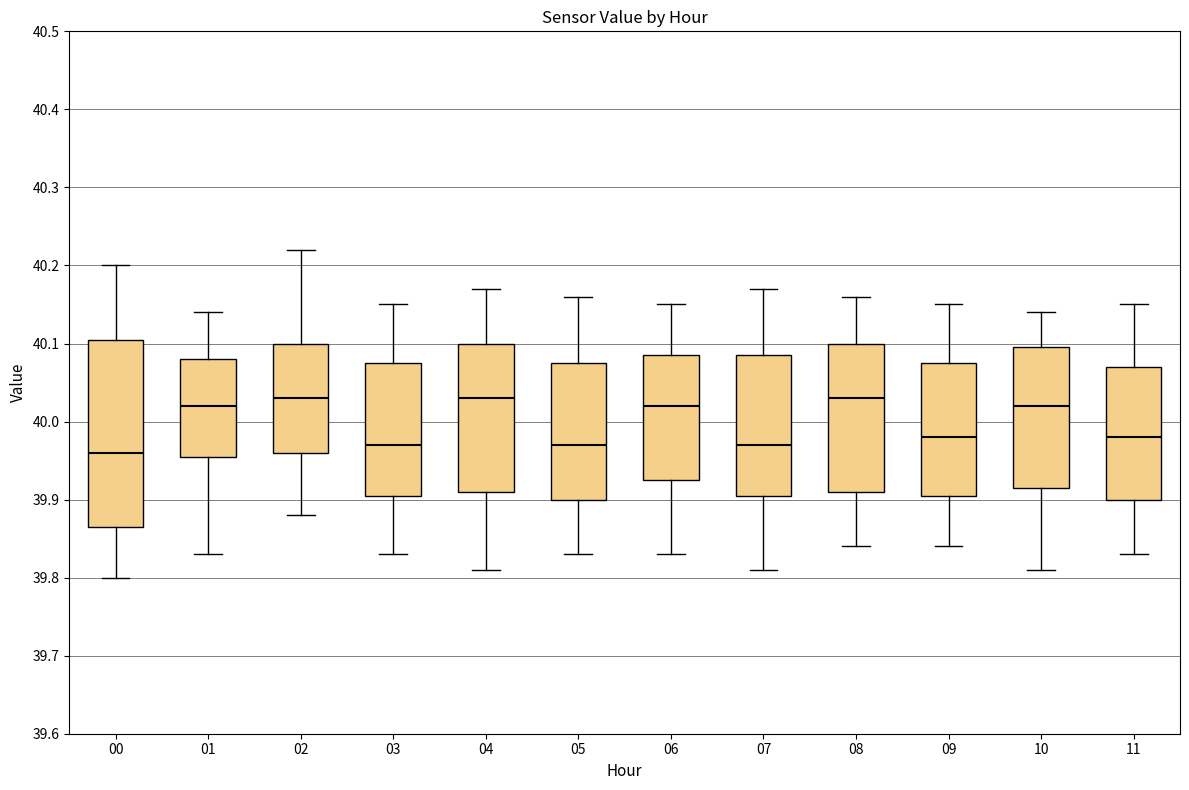

Reading left to right, transcribe this box plot: for each box, give where its median line is, the range the box spans, and where its two whiskers end, as read against the y-axis. The values are not printed on the chart, so give them approximately, as read against the axis.

00: median 39.96, box 39.87 to 40.11, whiskers 39.80 to 40.20
01: median 40.02, box 39.96 to 40.08, whiskers 39.83 to 40.14
02: median 40.03, box 39.96 to 40.10, whiskers 39.88 to 40.22
03: median 39.97, box 39.91 to 40.08, whiskers 39.83 to 40.15
04: median 40.03, box 39.91 to 40.10, whiskers 39.81 to 40.17
05: median 39.97, box 39.90 to 40.08, whiskers 39.83 to 40.16
06: median 40.02, box 39.93 to 40.09, whiskers 39.83 to 40.15
07: median 39.97, box 39.91 to 40.09, whiskers 39.81 to 40.17
08: median 40.03, box 39.91 to 40.10, whiskers 39.84 to 40.16
09: median 39.98, box 39.91 to 40.08, whiskers 39.84 to 40.15
10: median 40.02, box 39.92 to 40.10, whiskers 39.81 to 40.14
11: median 39.98, box 39.90 to 40.07, whiskers 39.83 to 40.15